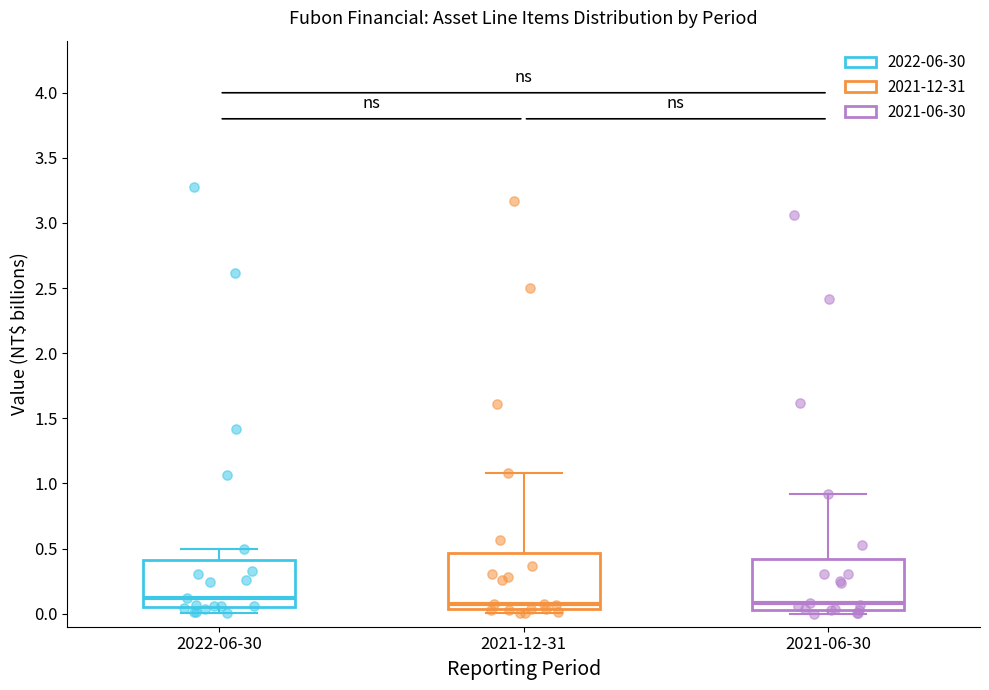

Where is the lower edge of the box for 2021-06-30 on the y-axis? The values are not printed on the chart, so give them approximately, as read against the axis.

0.05